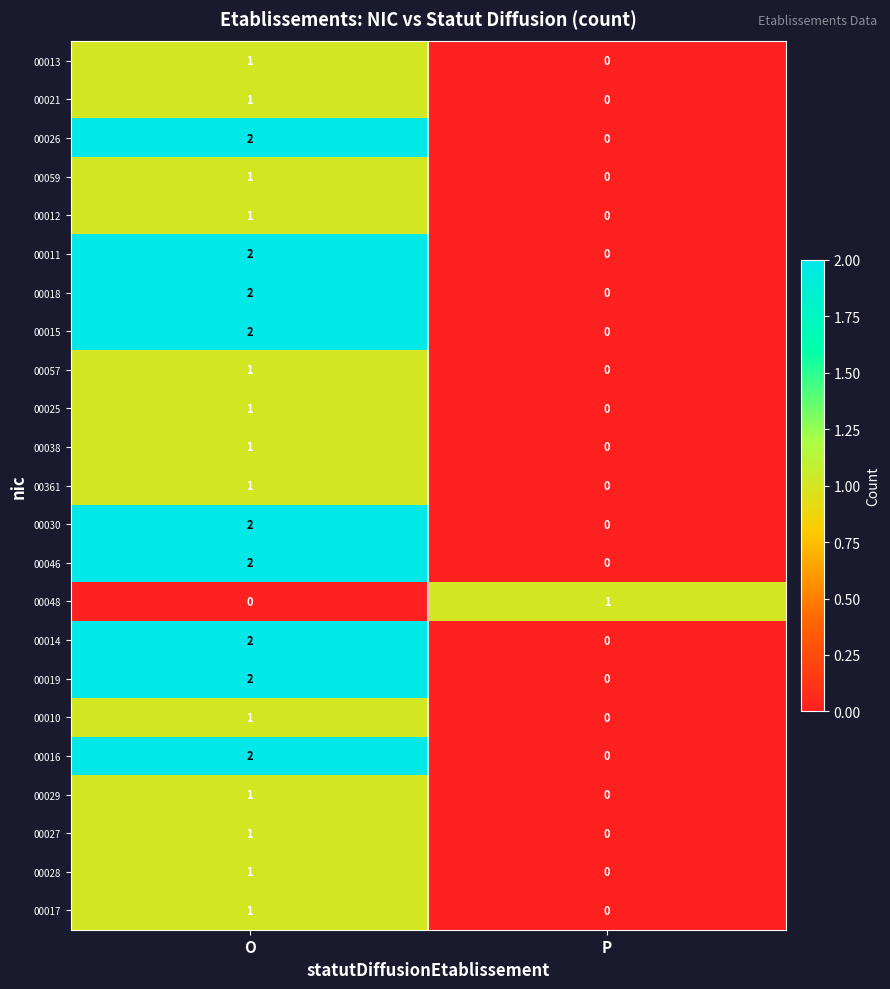

The value of 00014 at O is 1. True or false?

False